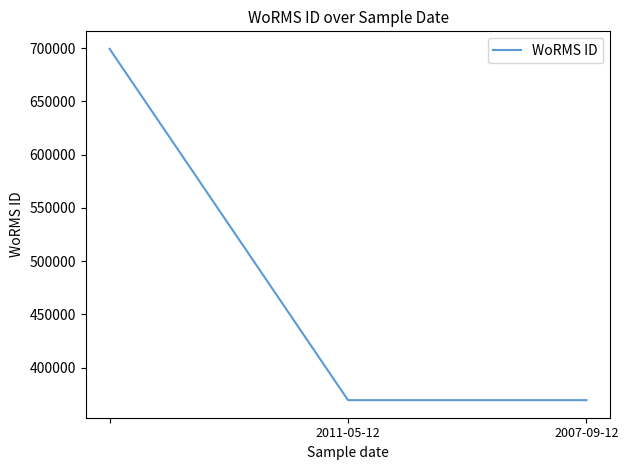

What is the difference between the maximum and minimum values?

329913